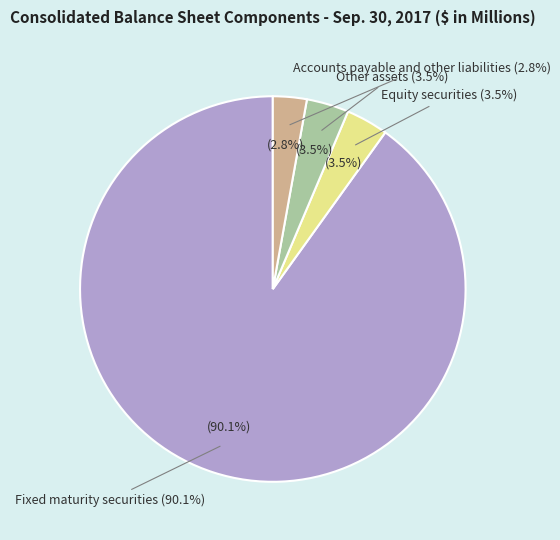

True or false: Accounts payable and other liabilities accounts for 3% of the total.

True